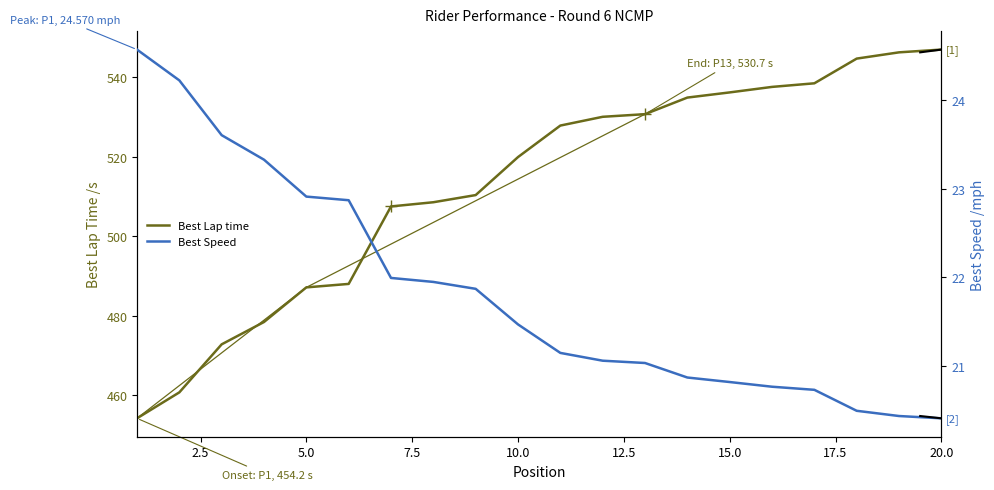

Is this an area chart (filled region under the line)?

No